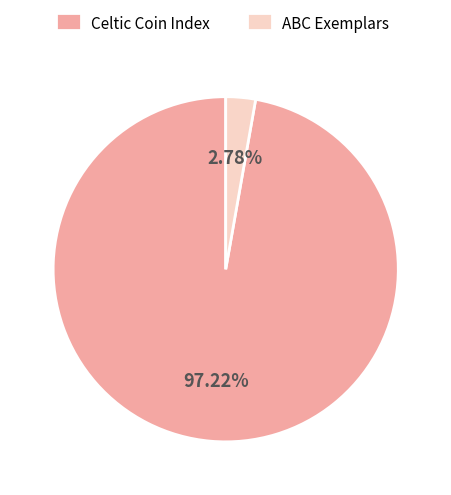

Which has a higher value, Celtic Coin Index or ABC Exemplars?

Celtic Coin Index